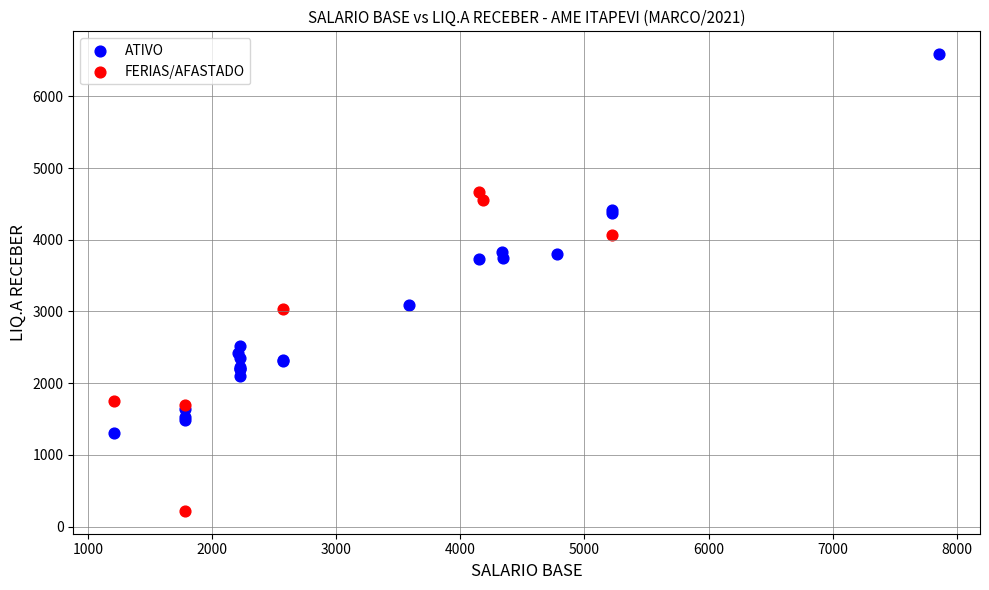

Which series has the widest spread of Y values?

ATIVO